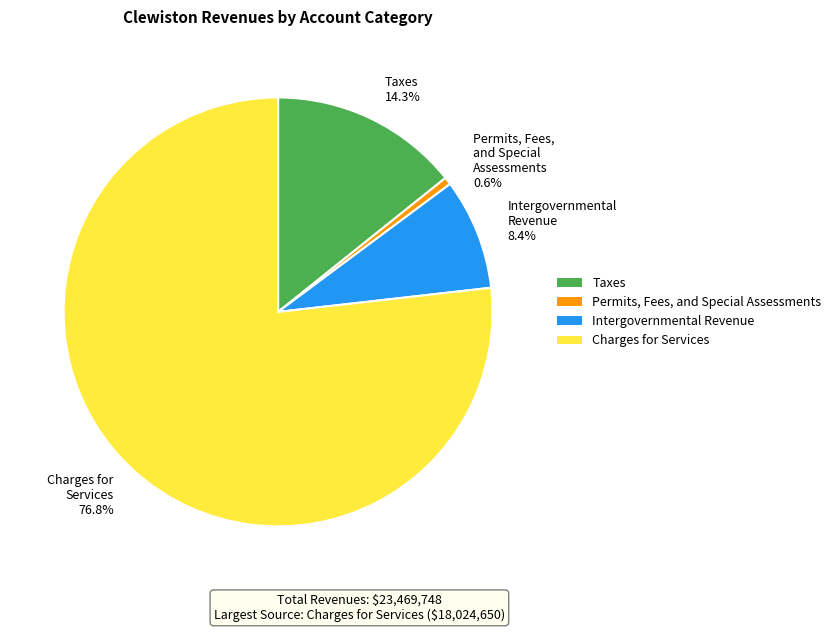

How many slices are in this pie chart?

4